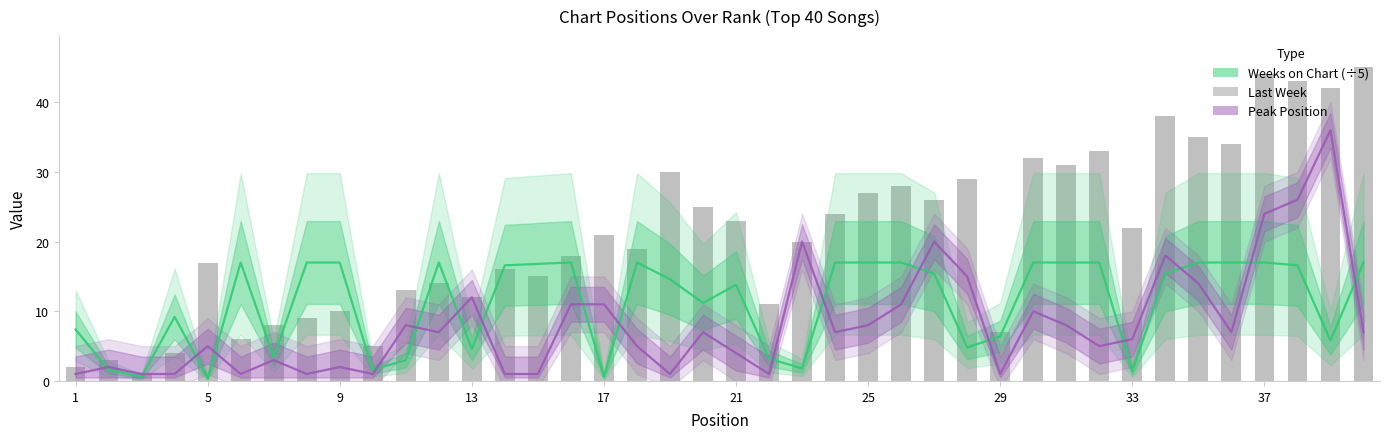

What is the sum of all Last Week values?

842.0